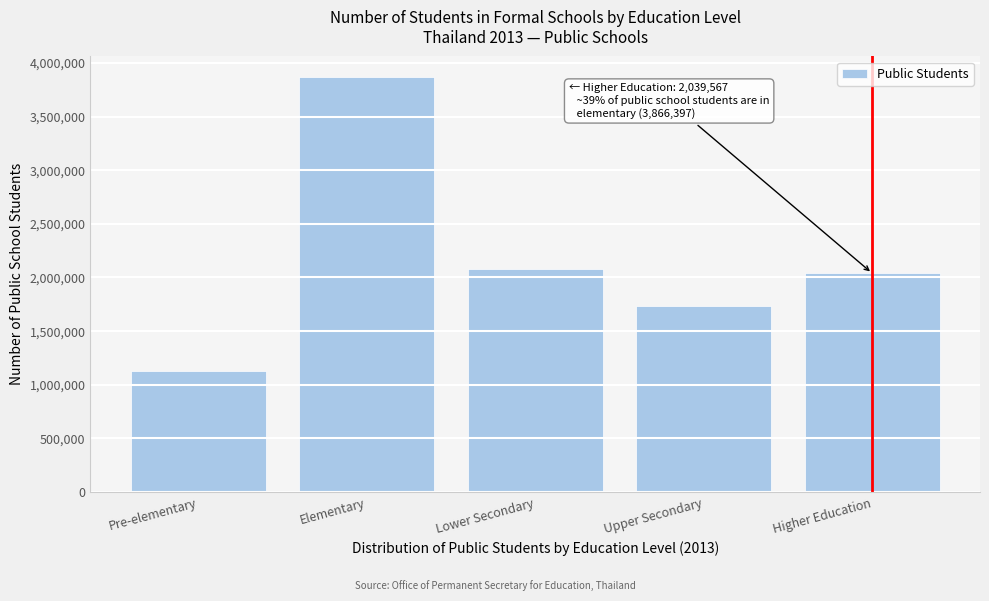

Reading left to right, transcribe all the data shown in this chart.

Pre-elementary=1128040	Elementary=3866397	Lower Secondary=2080249	Upper Secondary=1738422	Higher Education=2039567